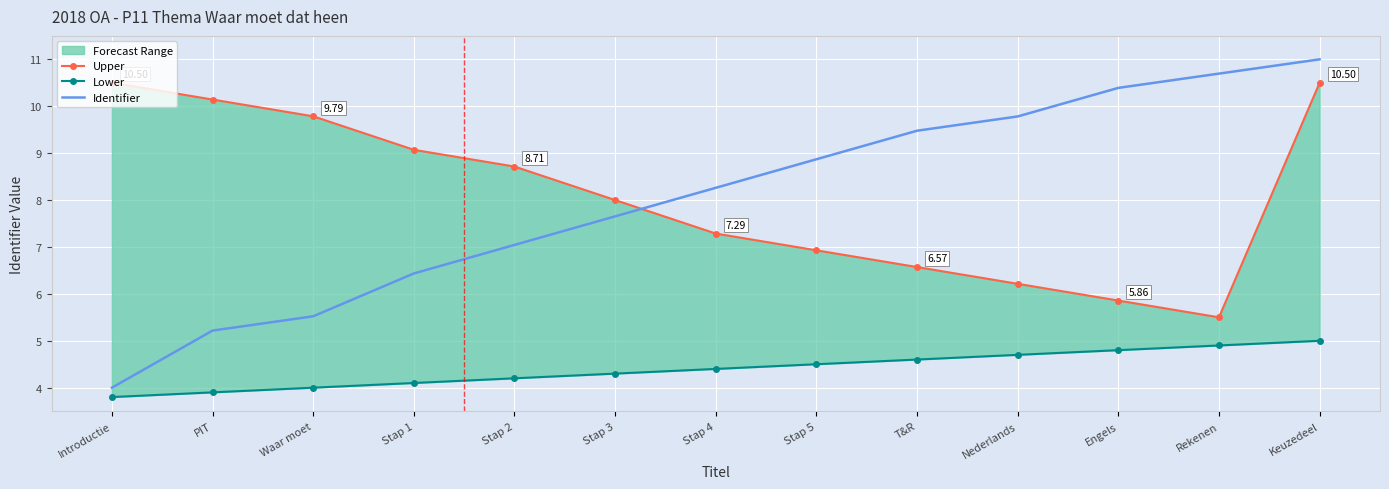

Where is Lower nearest to the value 4?

Waar moet